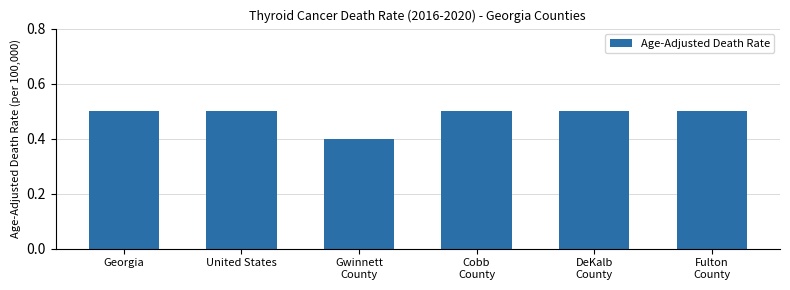

True or false: the data shows 0.2 at Georgia.

False